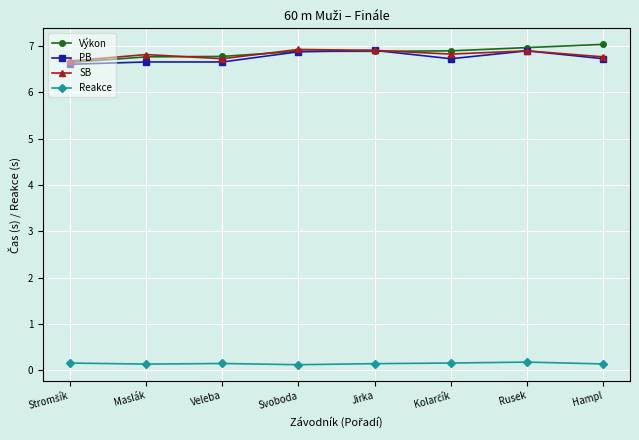

What is the highest value of the Reakce series?

0.2